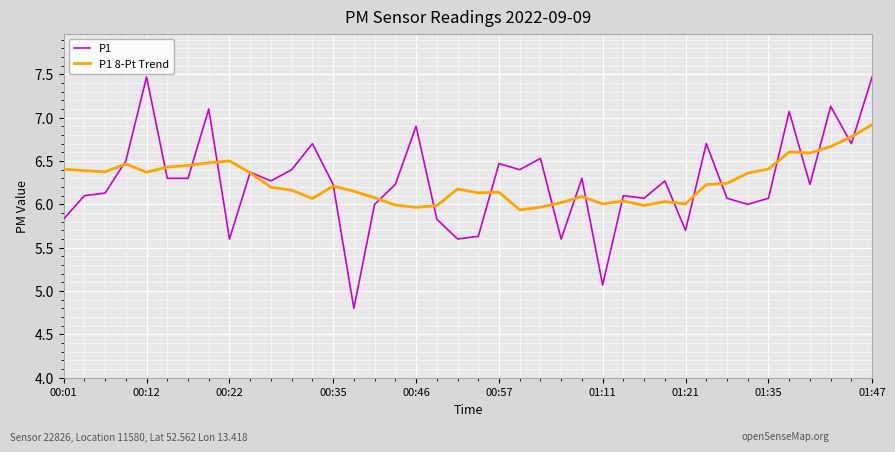

List the series in order of their peak value, lowest first.

P1 8-Pt Trend, P1